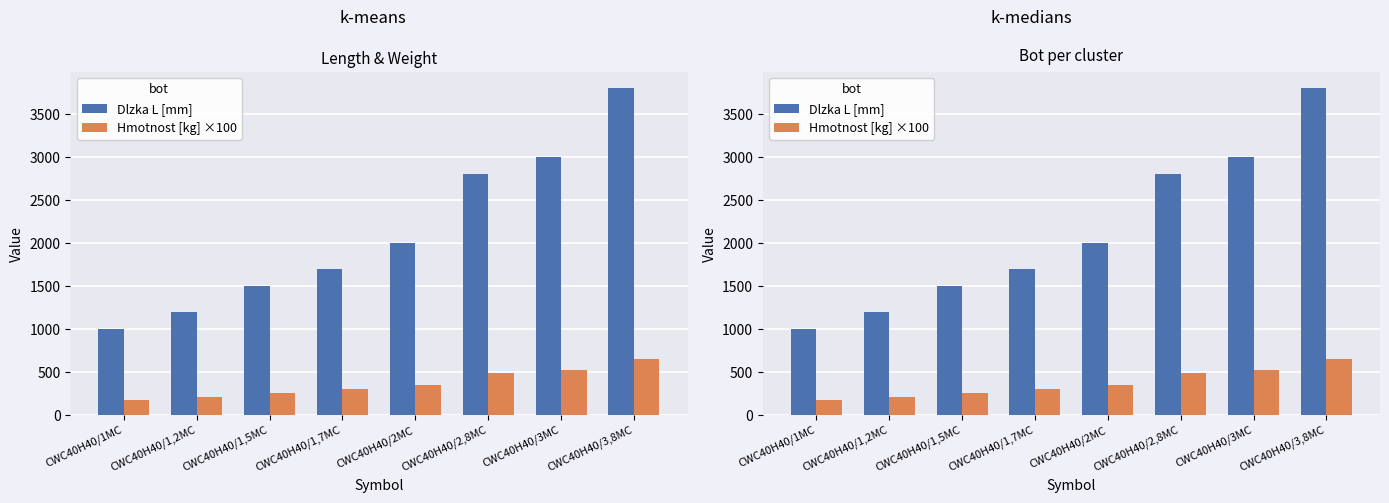

What is the label of the 7th bar from the right?

CWC40H40/1,2MC